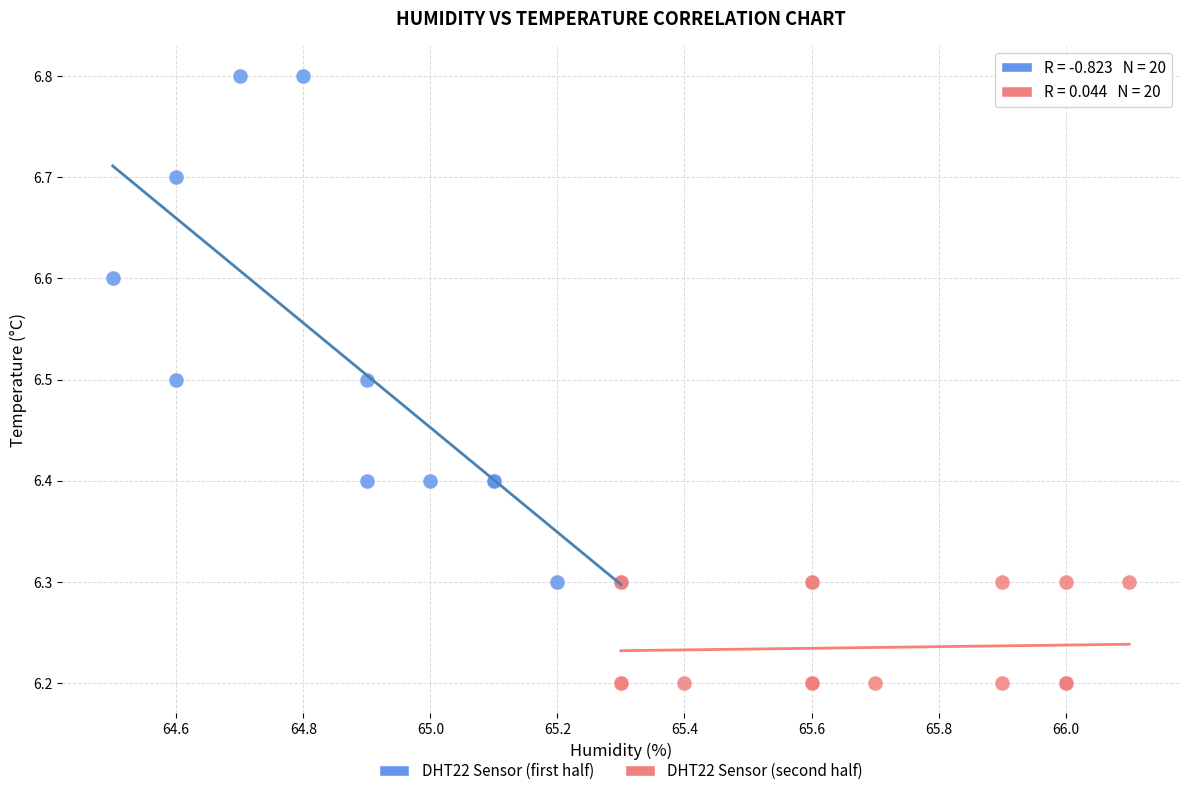

Which series contains the highest Y value?

DHT22 Sensor (first half)